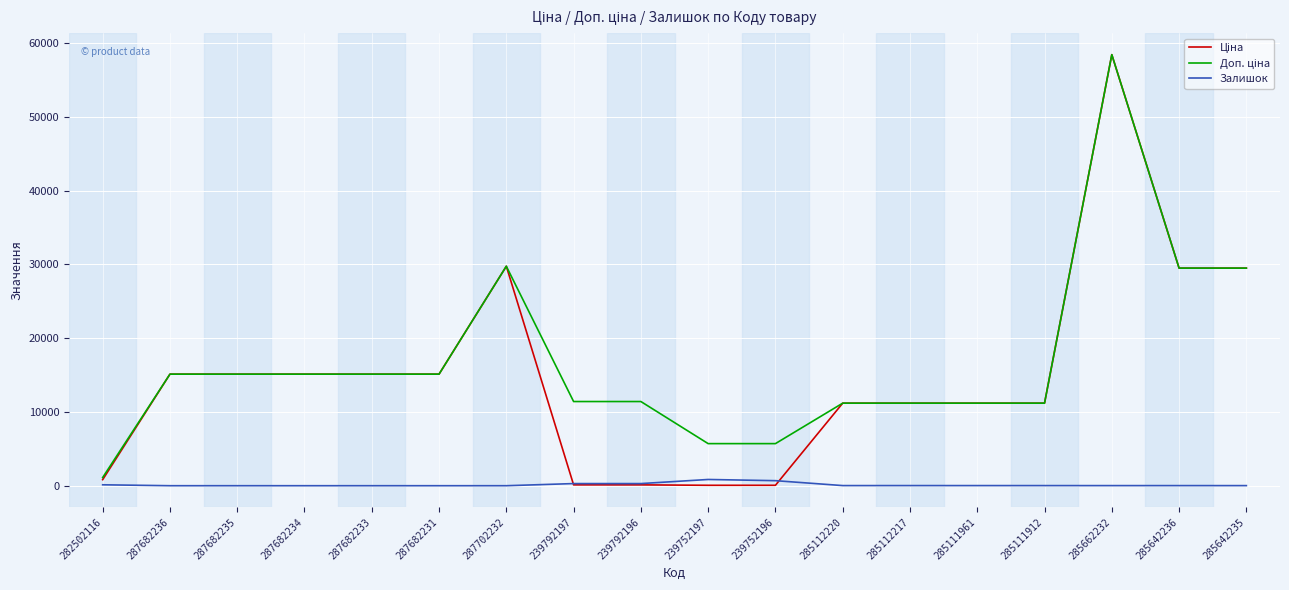

At which category is the sum across all series the highest?

285662232